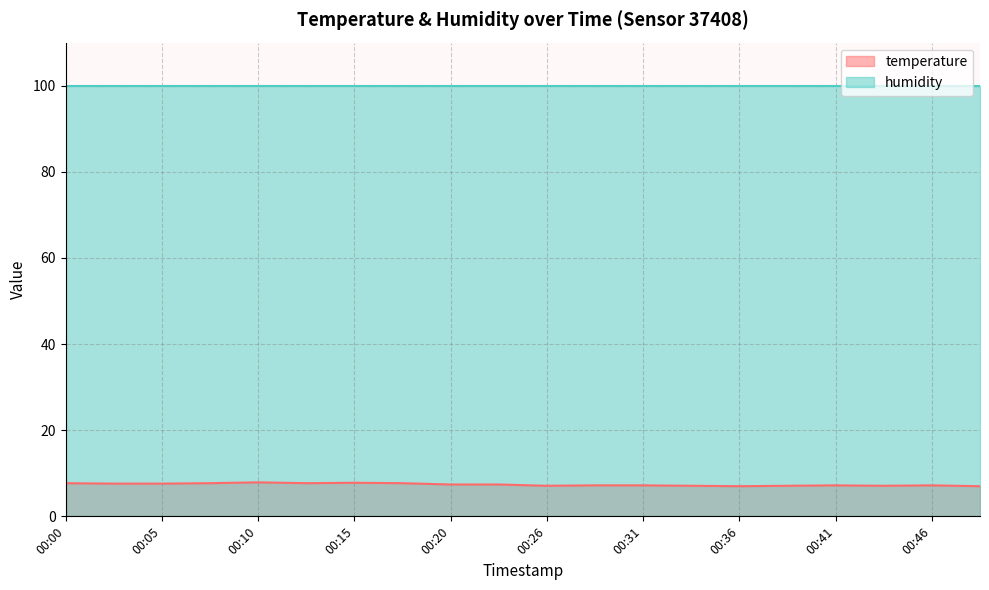

Count the number of data series in this chart.

2